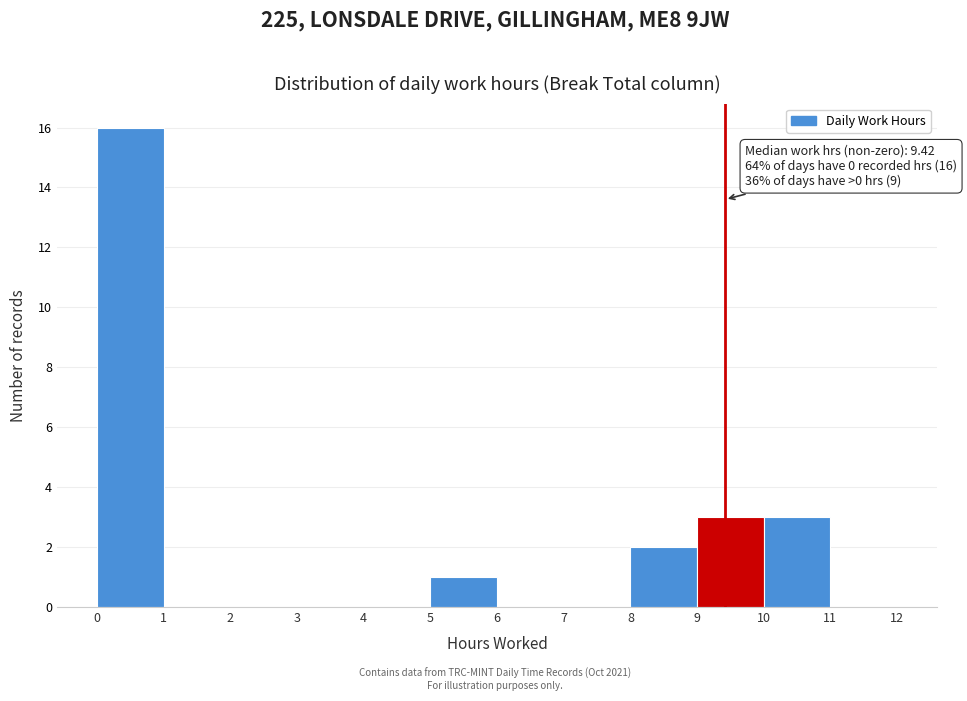

Which range on the x-axis has the tallest bar?

0 to 1